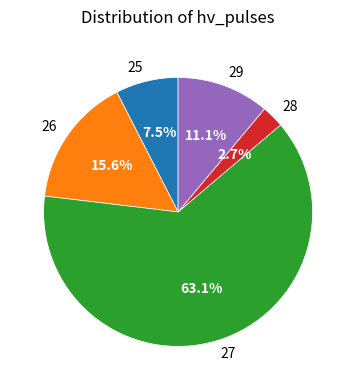

Approximately how many times larger is the value at 25 compared to 26?

0.5